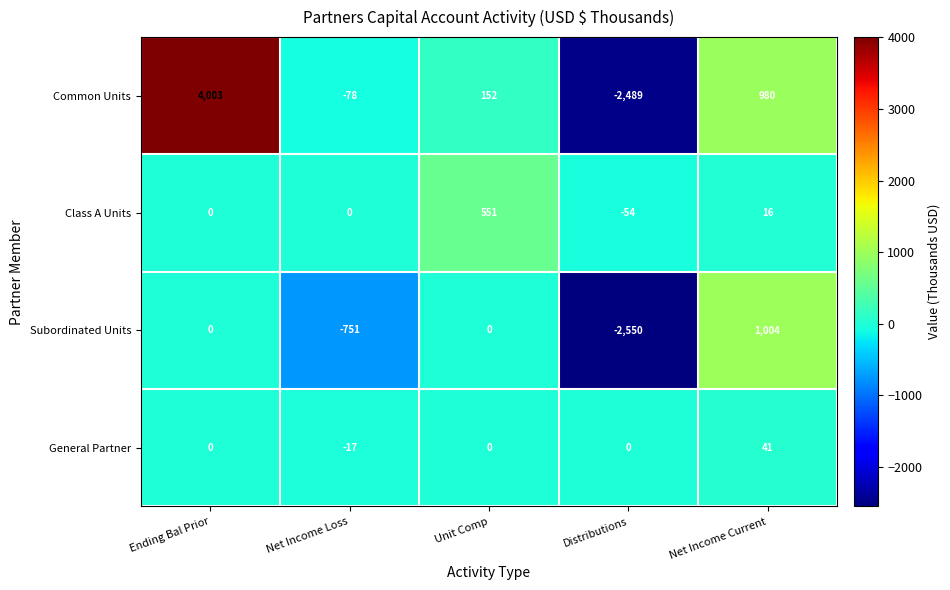

How many values in General Partner are below zero?

1